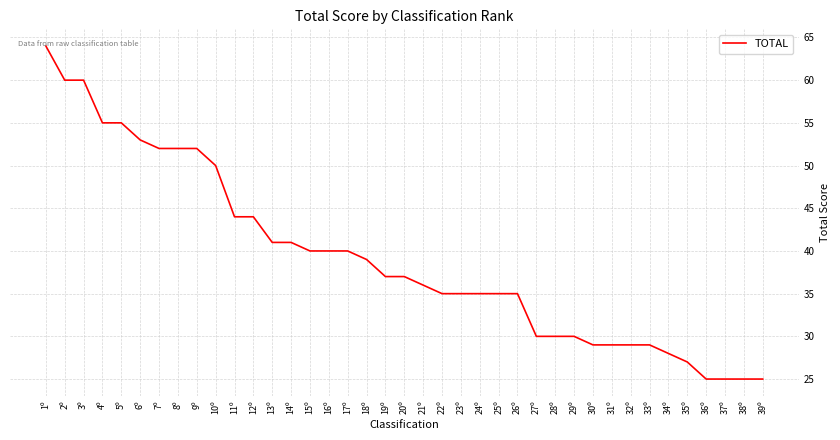

At which category does the chart reach its peak across all series?

1º